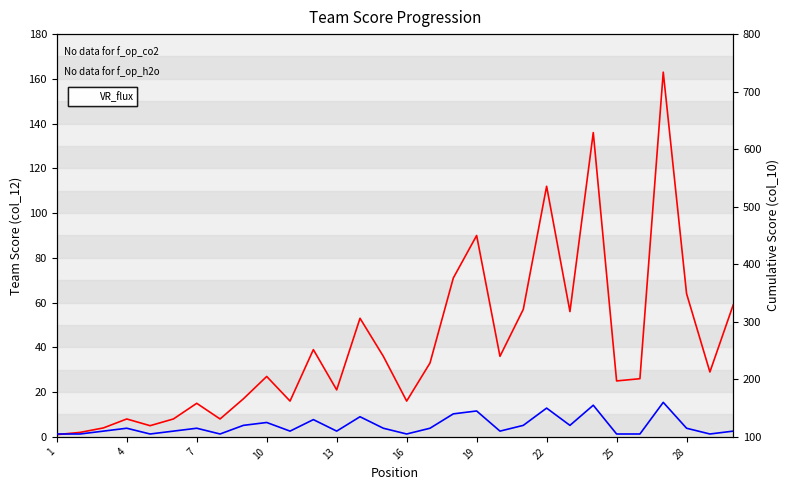

Reading left to right, what are all the values shown in this chart?

li75_co2: 1	2	4	8	5	8	15	8	17	27	16	39	21	53	36	16	33	71	90	36	57	112	56	136	25	26	163	64	29	59
li75_h2o: 105	105	110	115	105	110	115	105	120	125	110	130	110	135	115	105	115	140	145	110	120	150	120	155	105	105	160	115	105	110